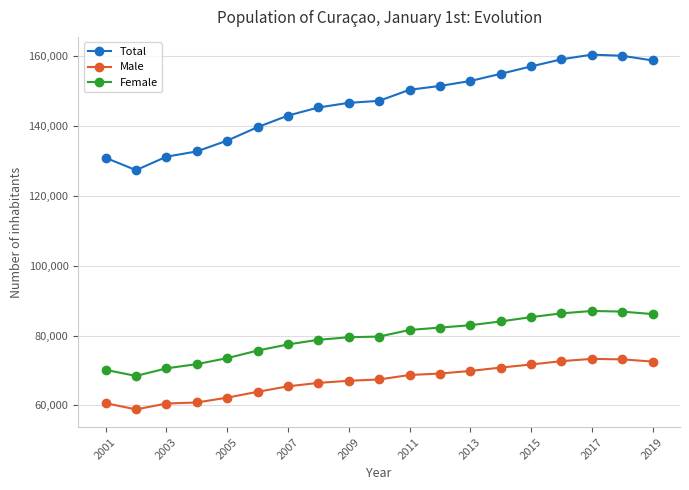

List the series in order of their overall mean, lowest first.

Male, Female, Total